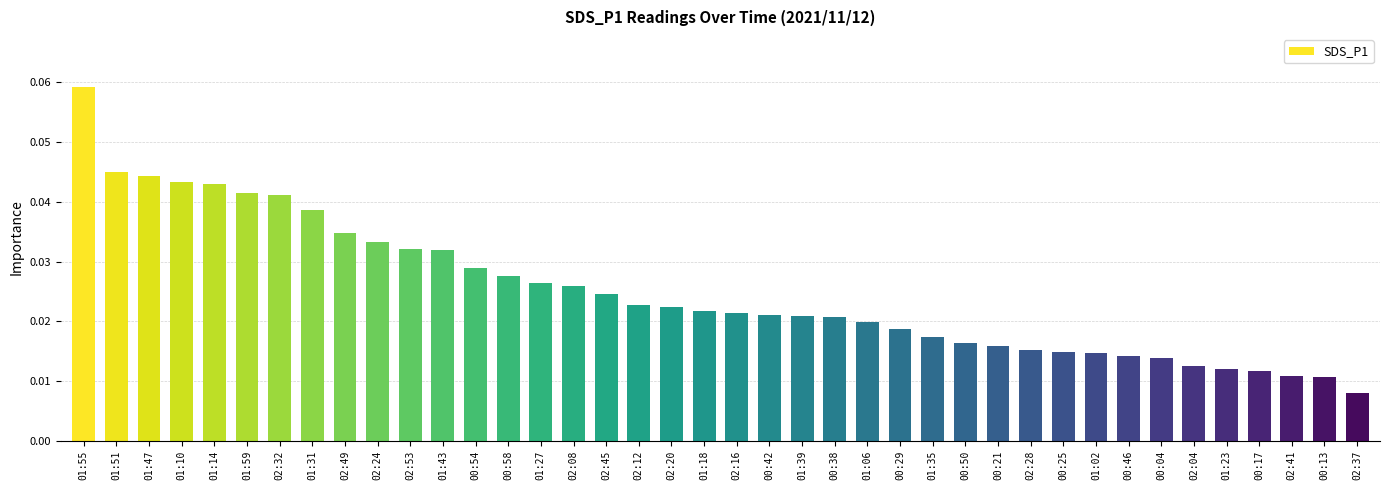

How many values are between 0 and 1?

40